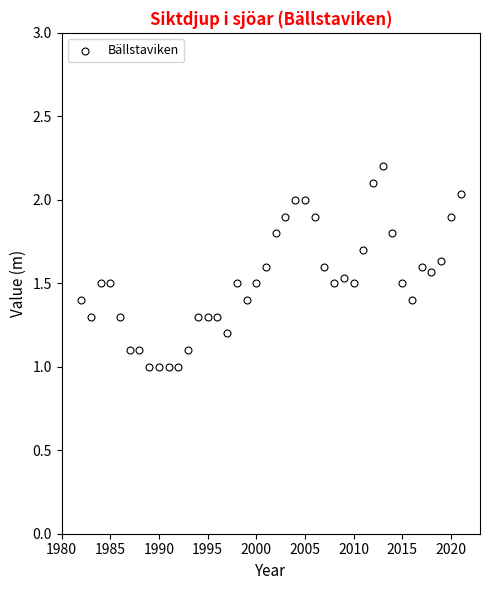

What is the range of X values (max minus min)?

39.0